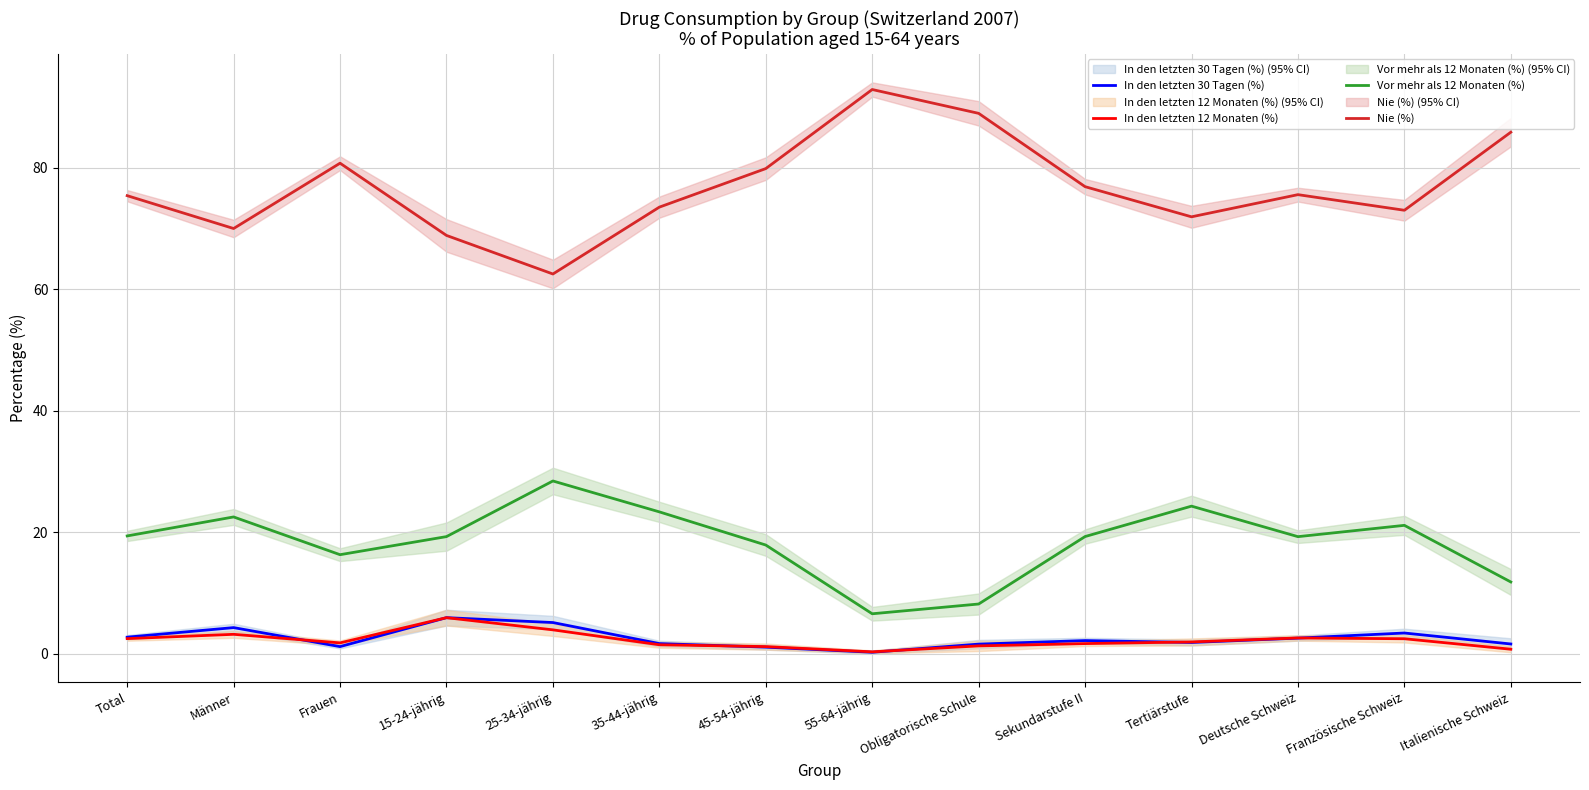

After their last crossing, which series has the higher values: In den letzten 12 Monaten (%) or In den letzten 30 Tagen (%)?

In den letzten 30 Tagen (%)